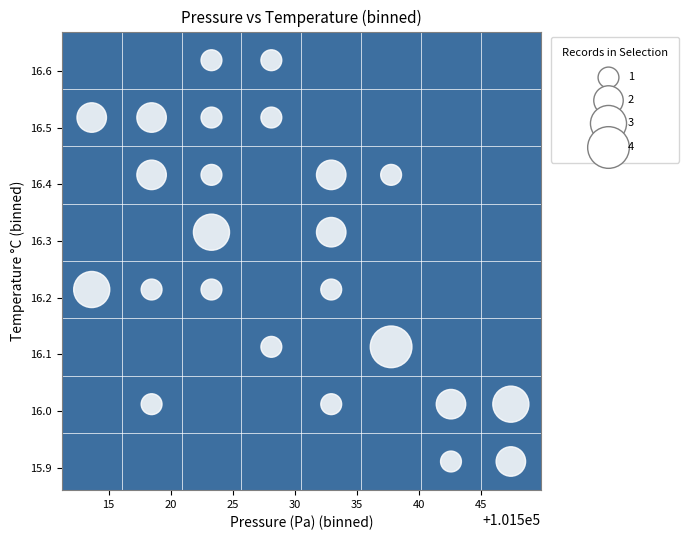

What is the range of Y values (max minus min)?

0.7